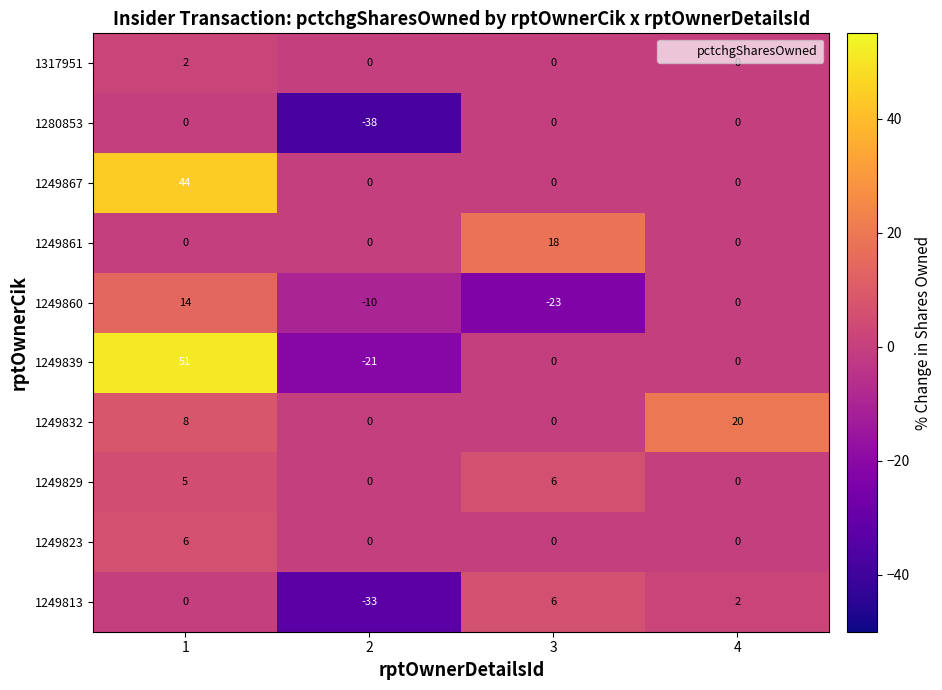

Count the 1249861 values in the range 0 to 18.

4